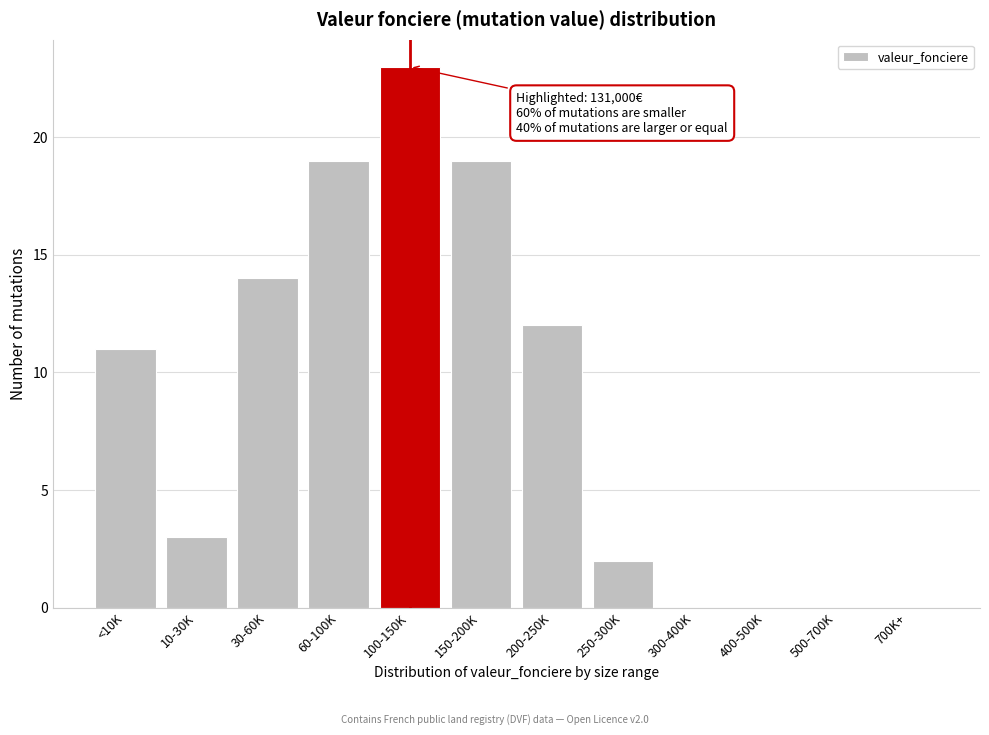

Reading left to right, transcribe all the data shown in this chart.

<10K=11	10-30K=3	30-60K=14	60-100K=19	100-150K=23	150-200K=19	200-250K=12	250-300K=2	300-400K=0	400-500K=0	500-700K=0	700K+=0